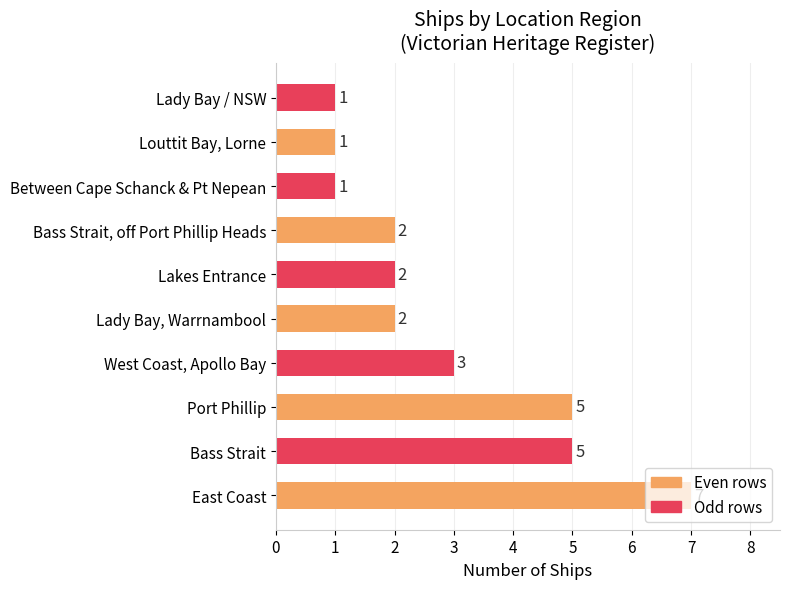

Which label corresponds to the largest value in the chart?

East Coast